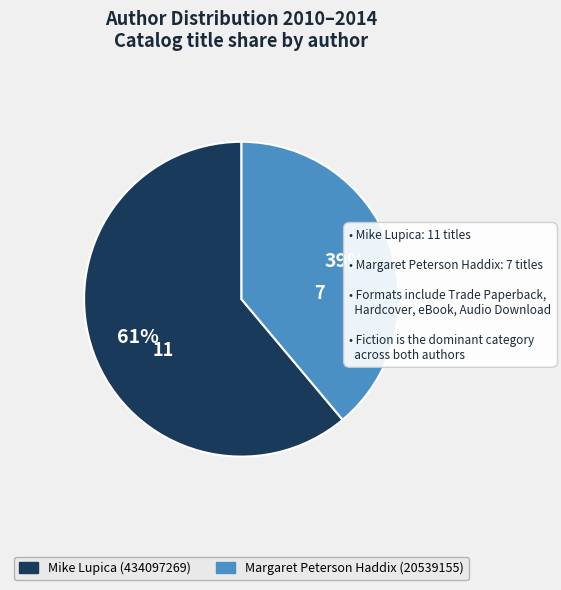

To the nearest percent, what is the combined percentage of Mike Lupica (434097269) and Margaret Peterson Haddix (20539155)?

100%